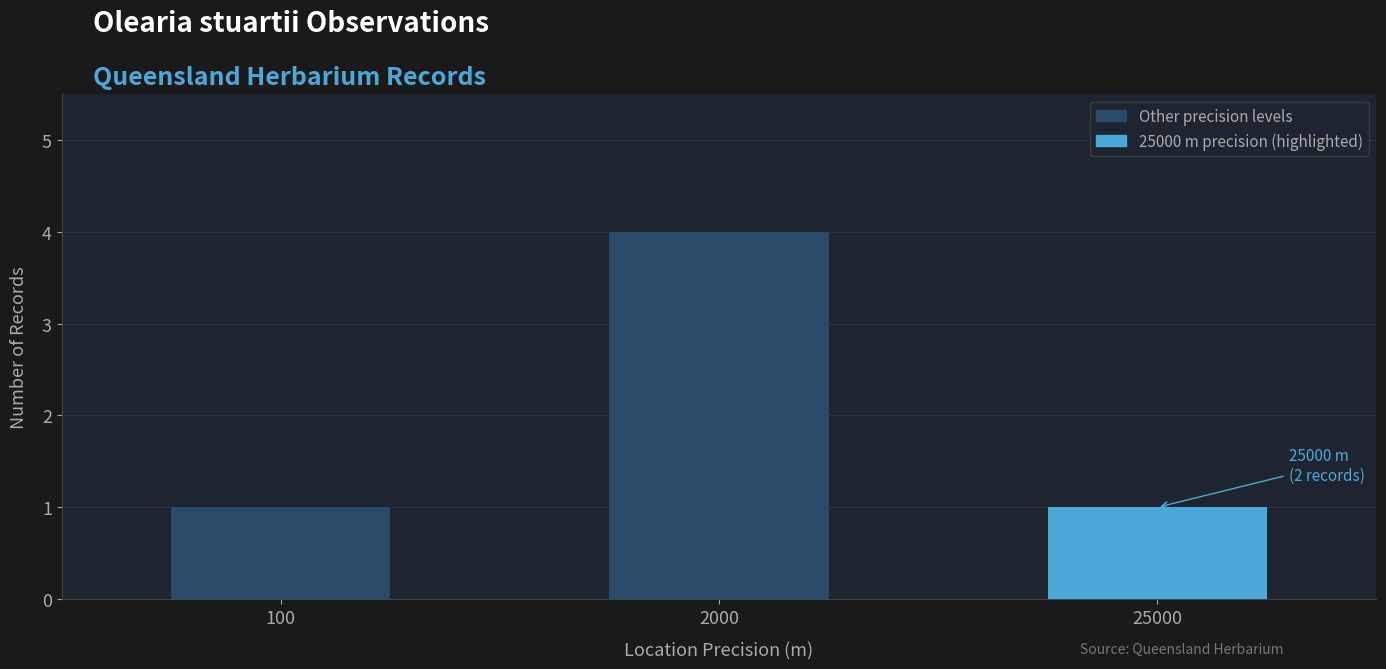

What is the value of the 1st bar from the left?

1